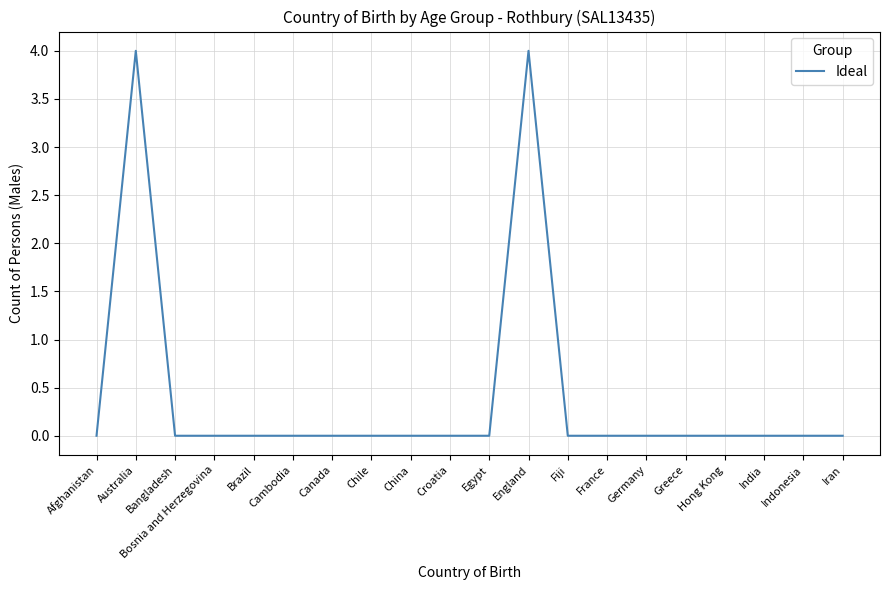

Is it true that the value at Chile is 0?

True